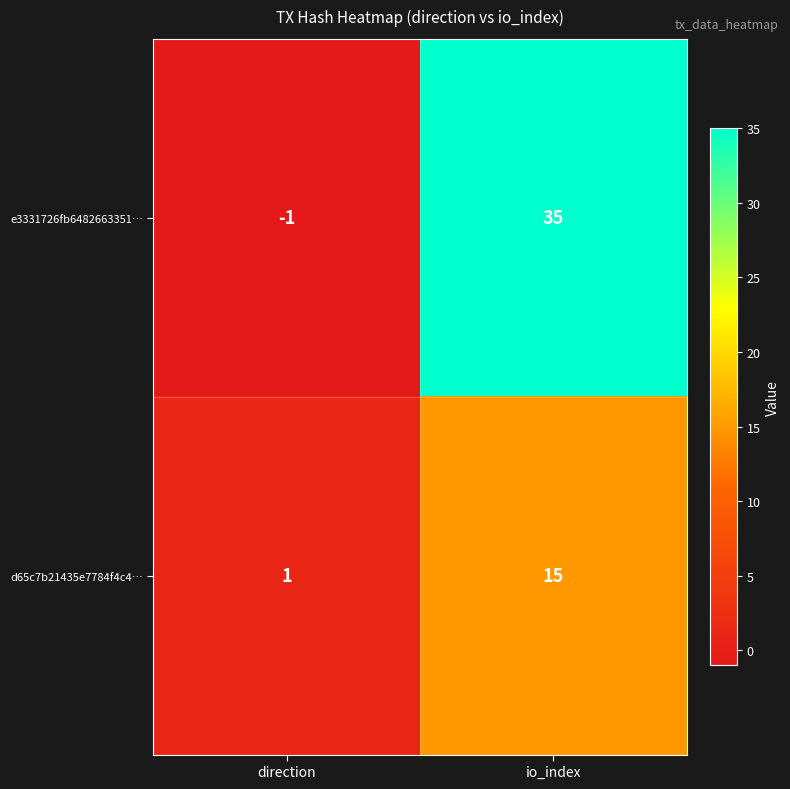

Reading left to right, extract all data points from this chart.

e3331726fb6482663351…: direction=-1	io_index=35
d65c7b21435e7784f4c4…: direction=1	io_index=15